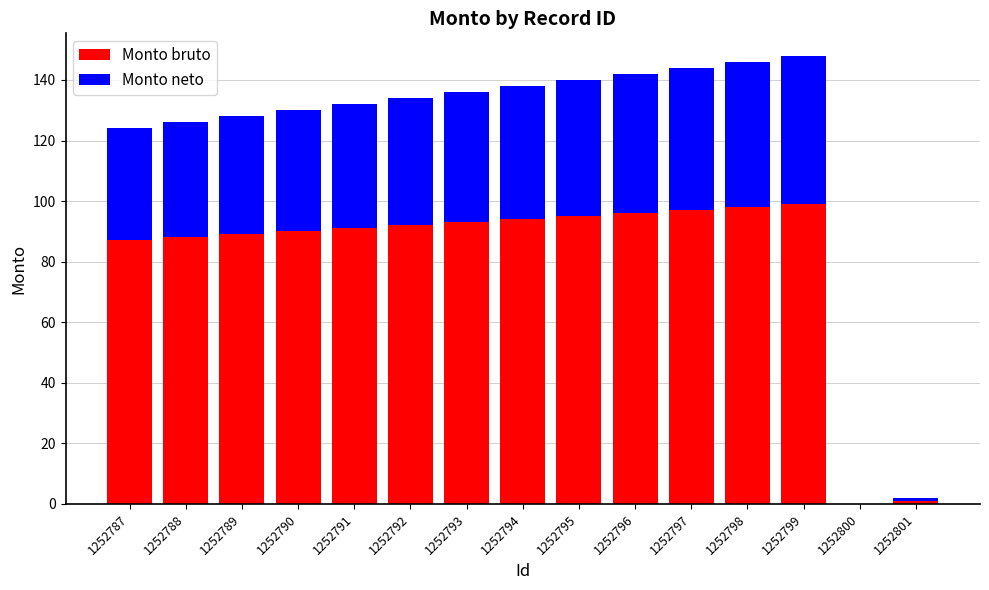

What is the highest value of the Monto bruto series?

99